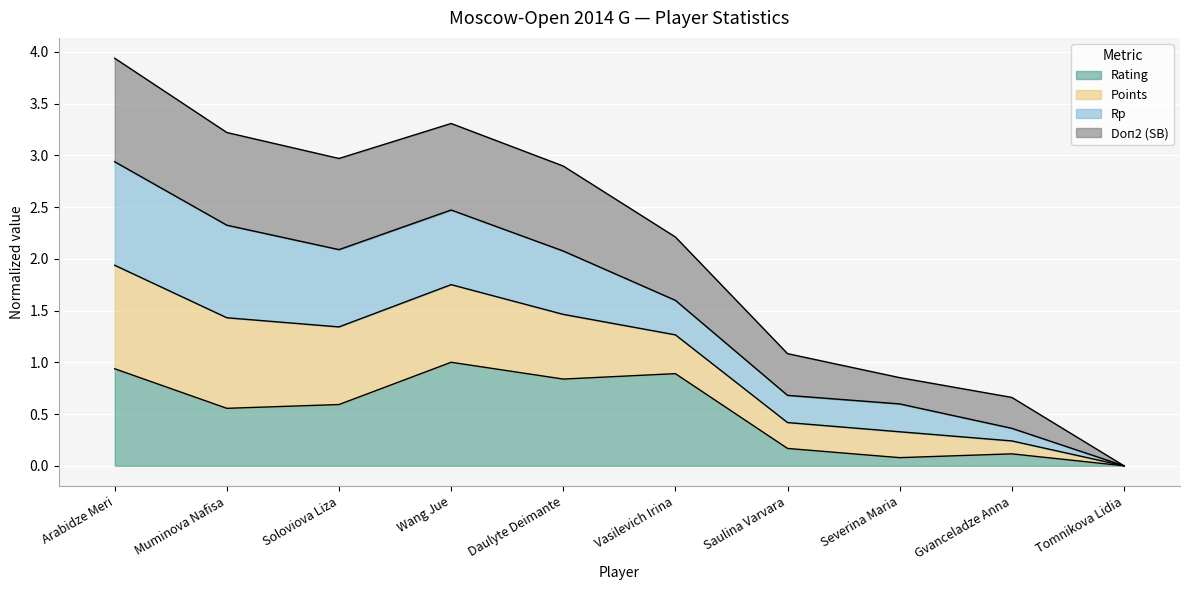

What is the difference between the second highest and minimum values in the Rating series?

0.9